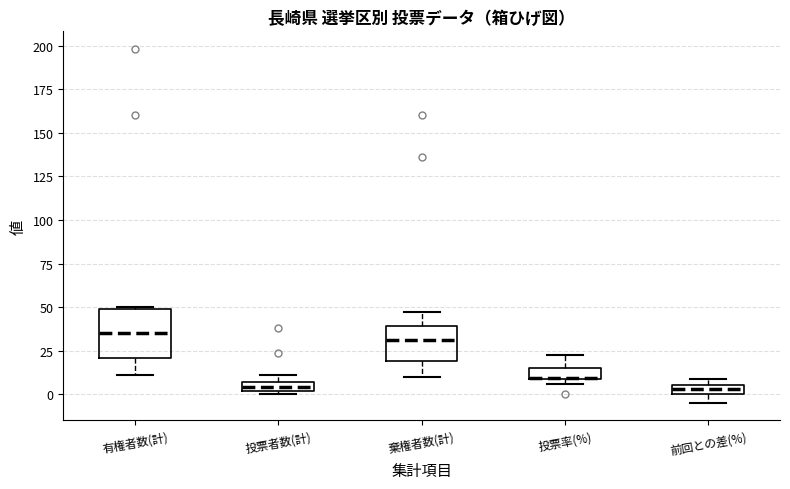

Which box is the tallest, from its lower edge to its upper edge?

有権者数(計)